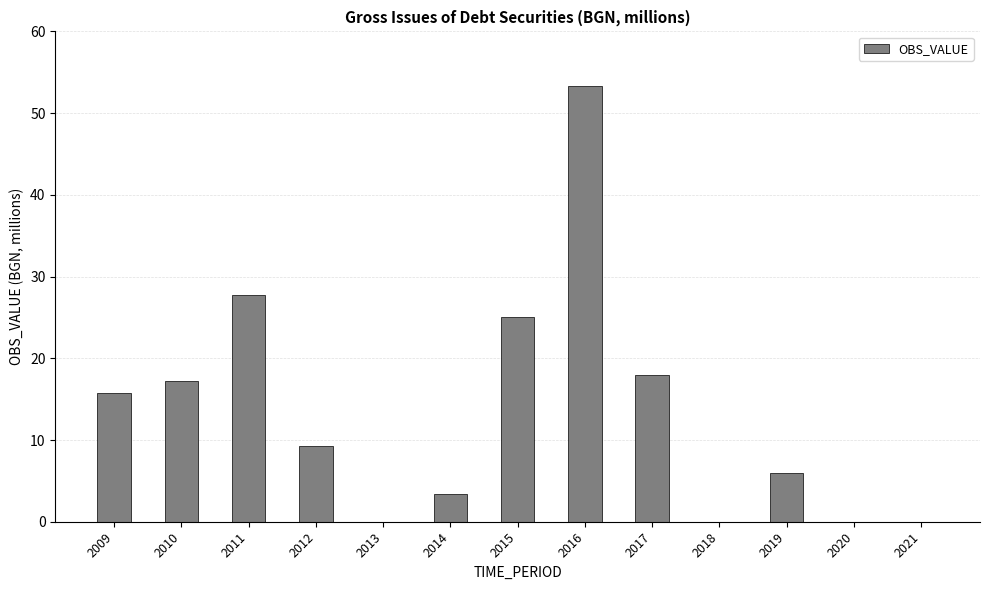

What is the sum of all values?

175.7